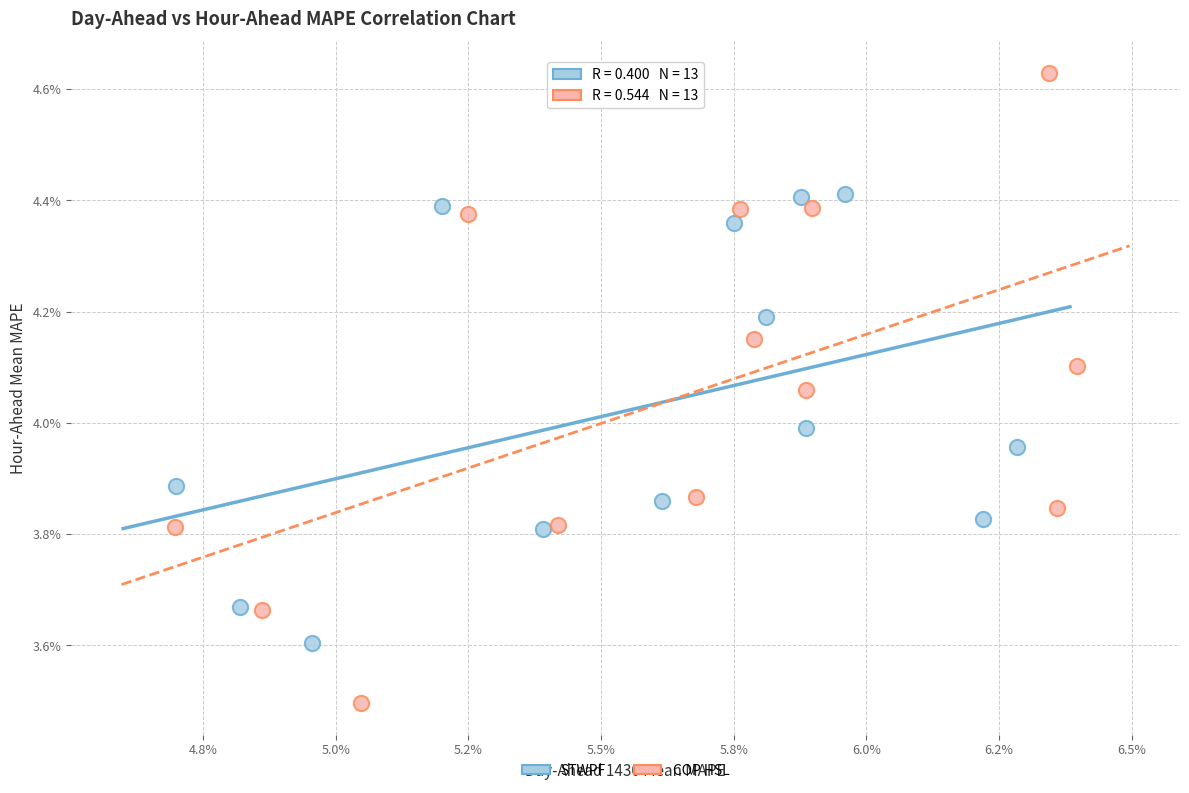

Which series reaches the maximum Y coordinate?

COP HSL